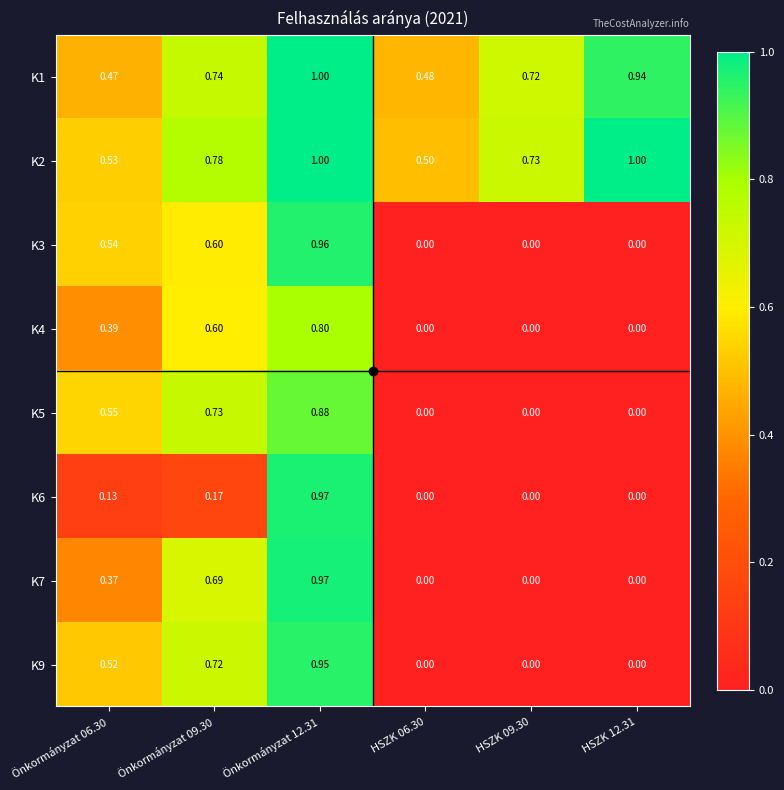

How many data points in K5 are above 0?

3